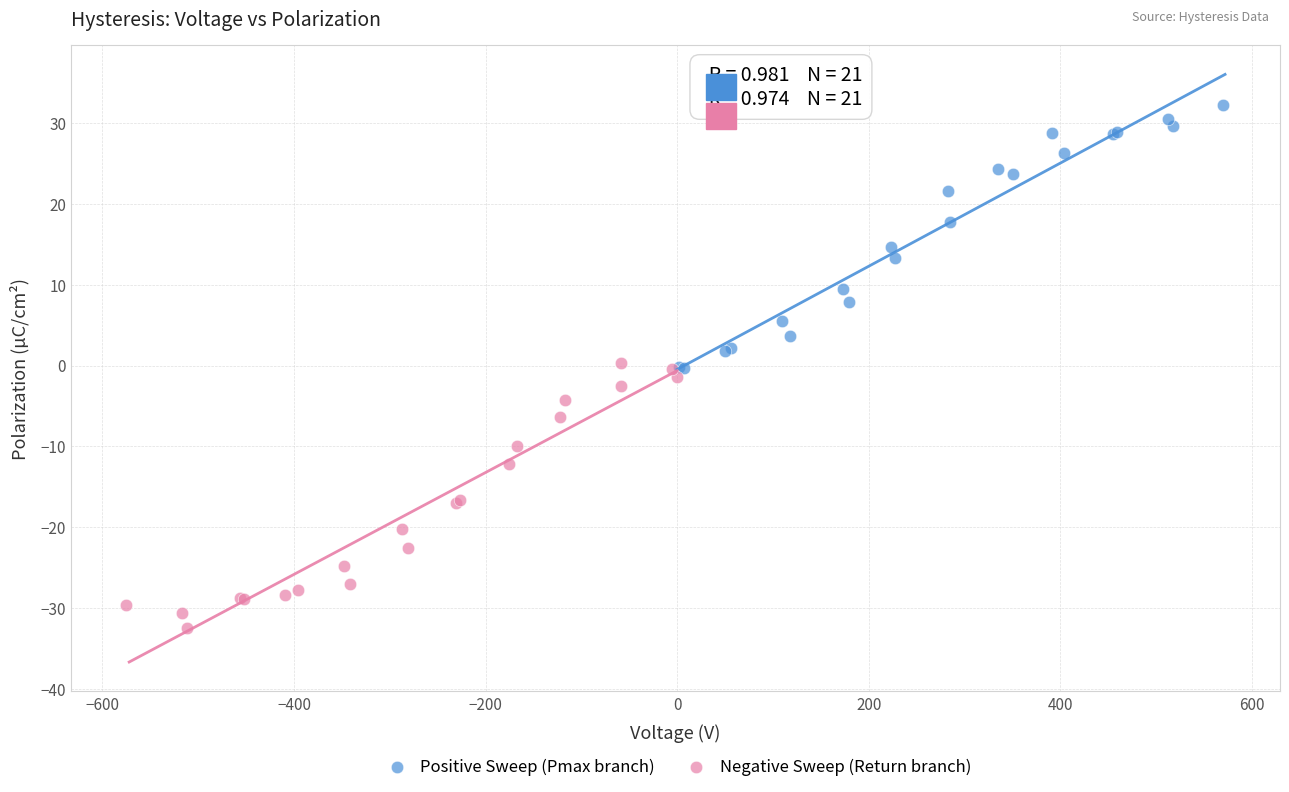

Which series reaches the maximum Y coordinate?

Positive Sweep (Pmax branch)